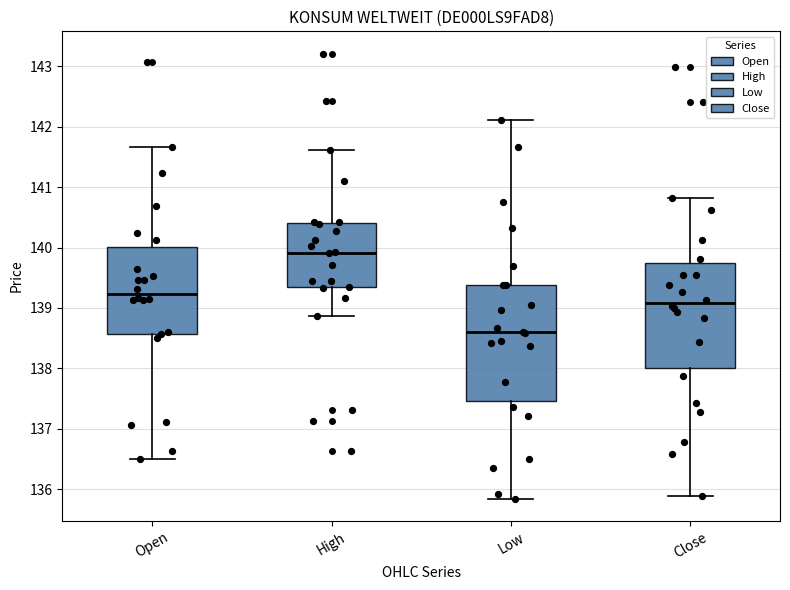

Reading left to right, transcribe this box plot: for each box, give where its median line is, the range the box spans, and where its two whiskers end, as read against the y-axis. The values are not printed on the chart, so give them approximately, as read against the axis.

Open: median 139.2, box 138.6 to 140.0, whiskers 136.5 to 141.7
High: median 139.9, box 139.3 to 140.4, whiskers 138.9 to 141.6
Low: median 138.6, box 137.5 to 139.4, whiskers 135.8 to 142.1
Close: median 139.1, box 138.0 to 139.7, whiskers 135.9 to 140.8